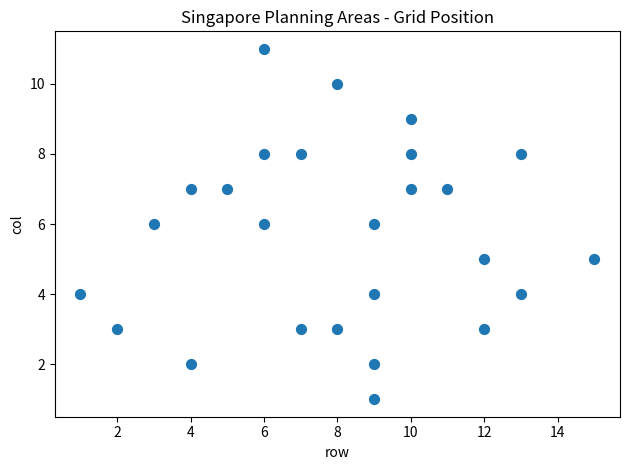

What is the range of Y values (max minus min)?

10